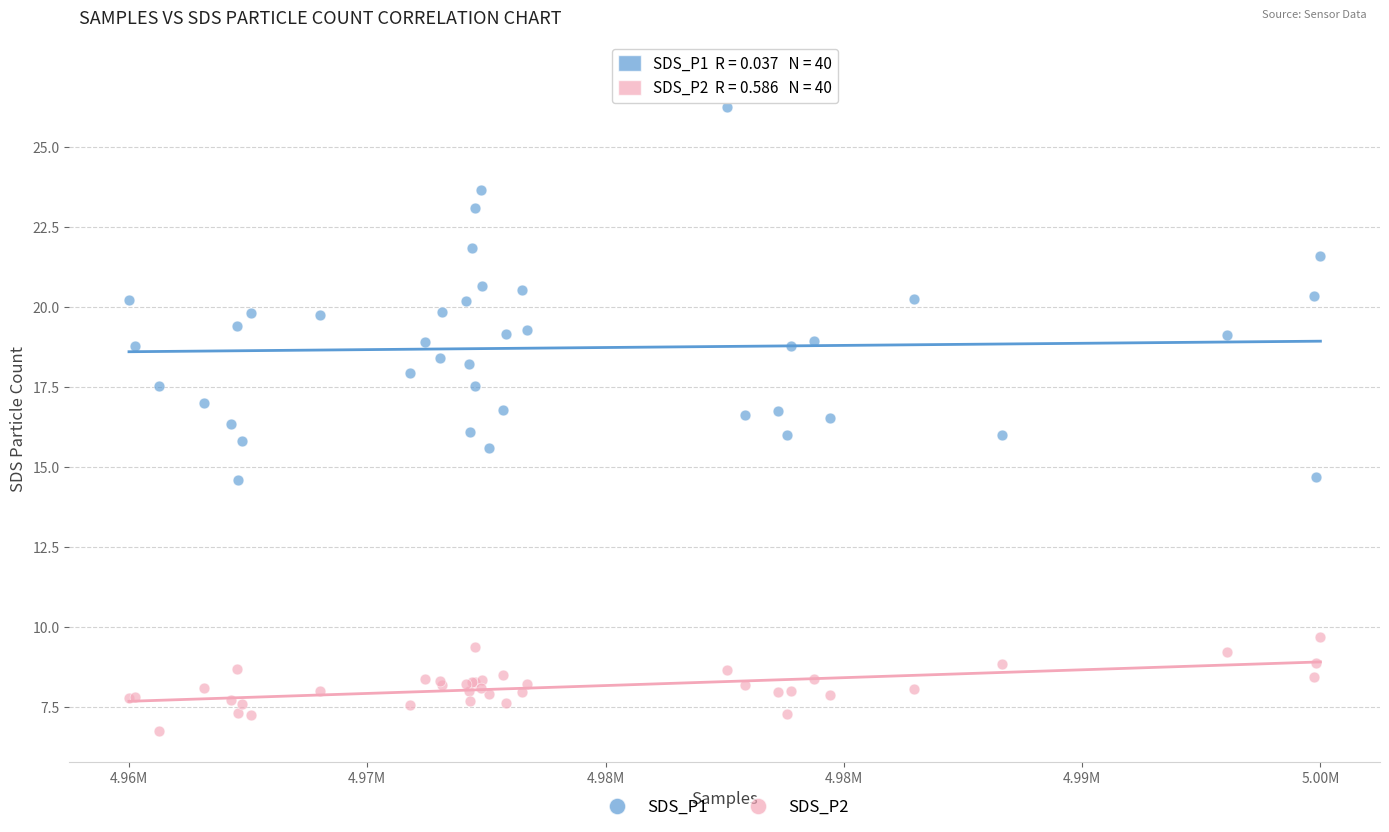

What is the X range (max minus min) for the scatter plot?

34435.0